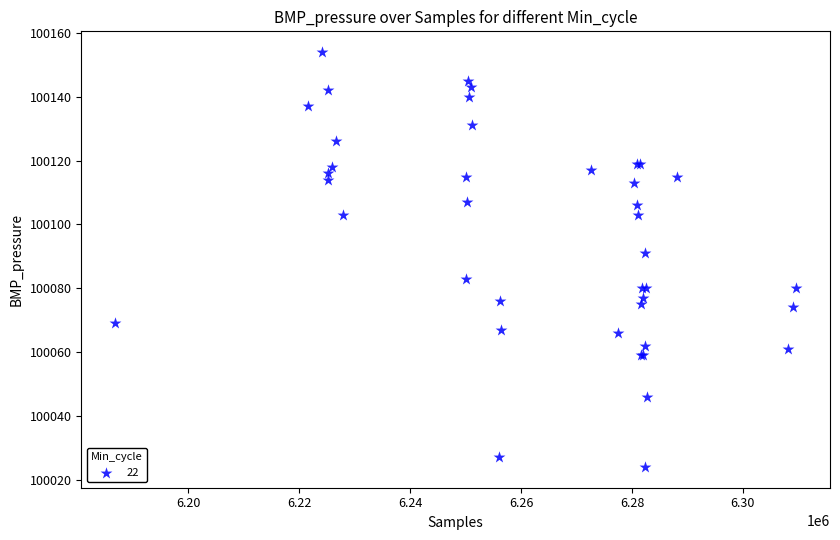

What Y value in the scatter plot is closest to 100089?

100091